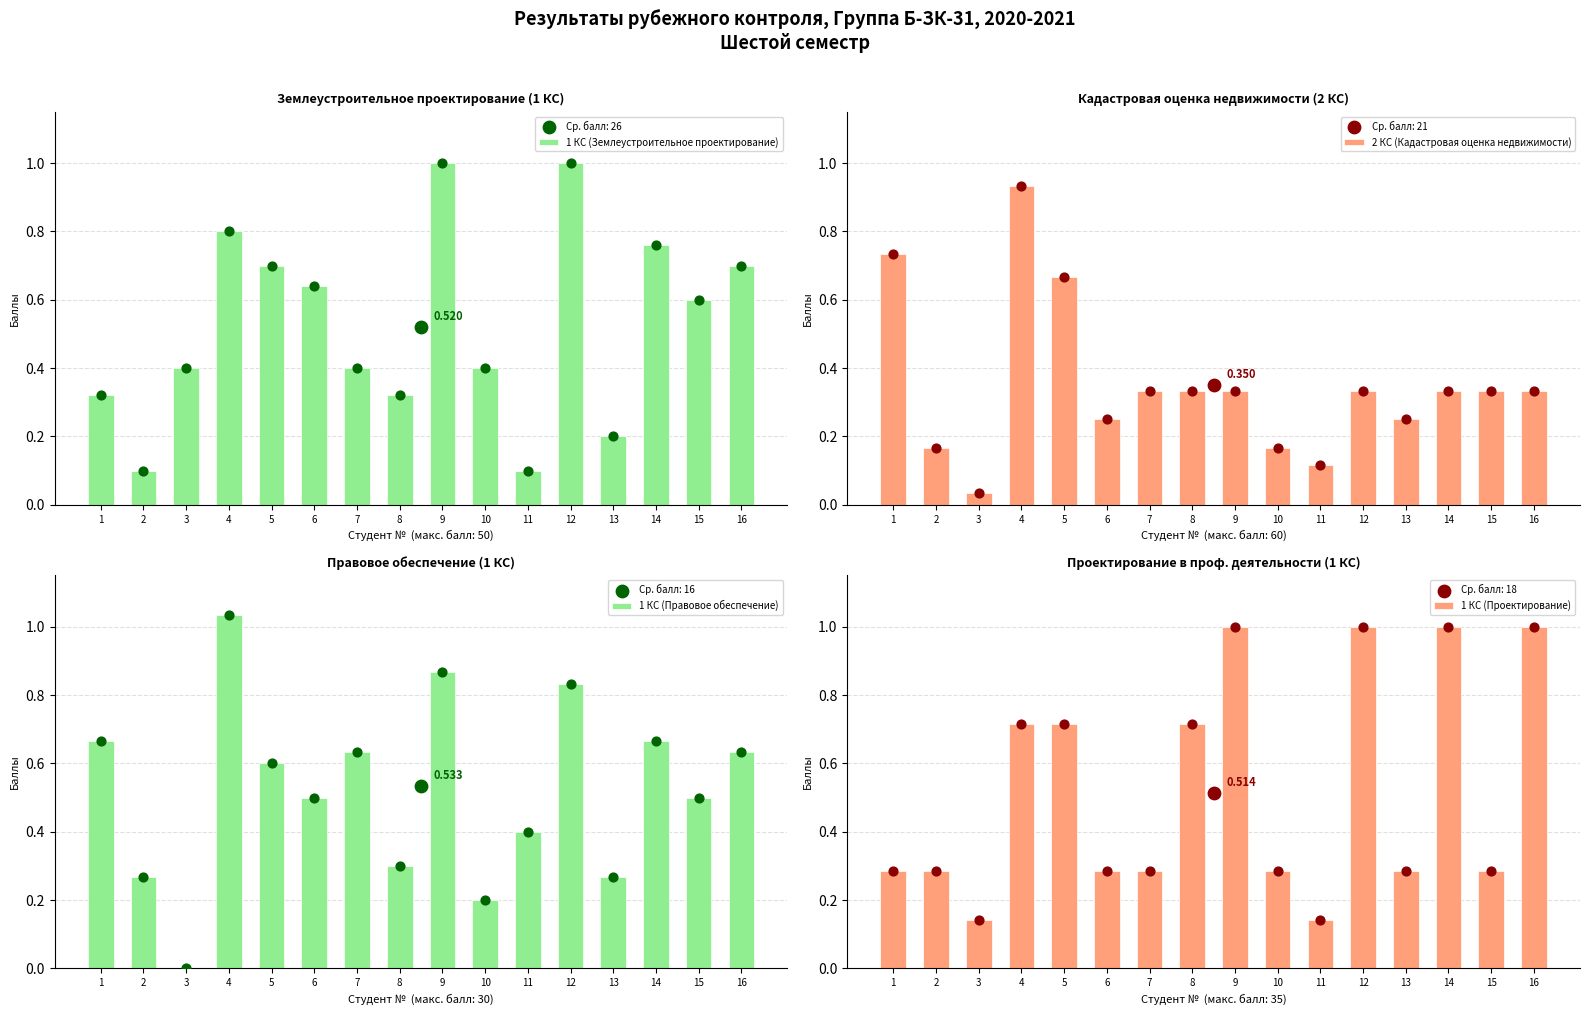

Is the value of 2 КС (Кадастровая оценка недвижимости) at 10 greater than the value of 1 КС (Проектирование) at 13?

No